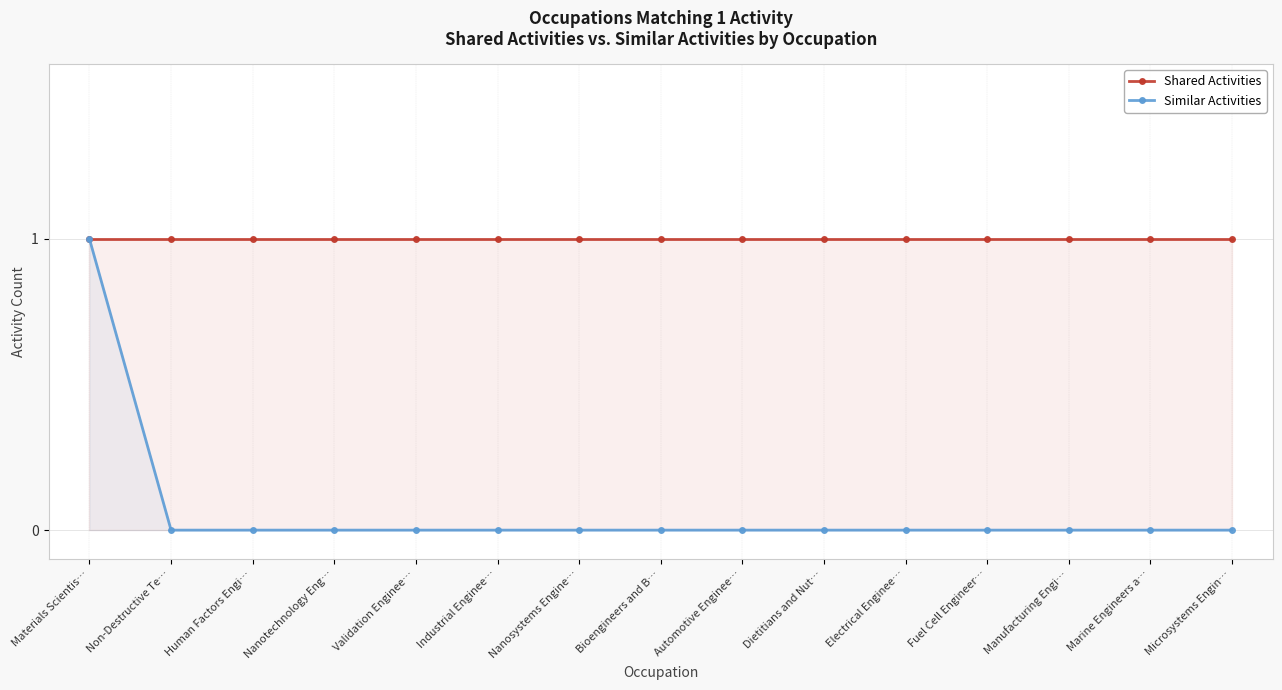

True or false: Similar Activities and Shared Activities intersect in this chart.

False